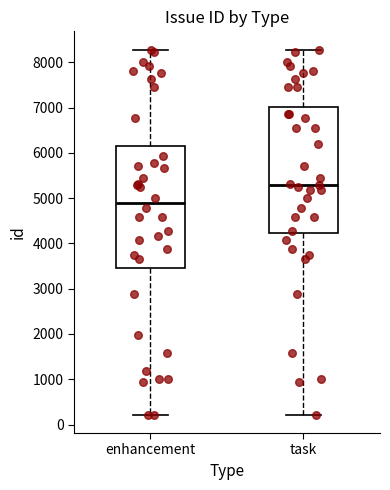

Which box is the tallest, from its lower edge to its upper edge?

task